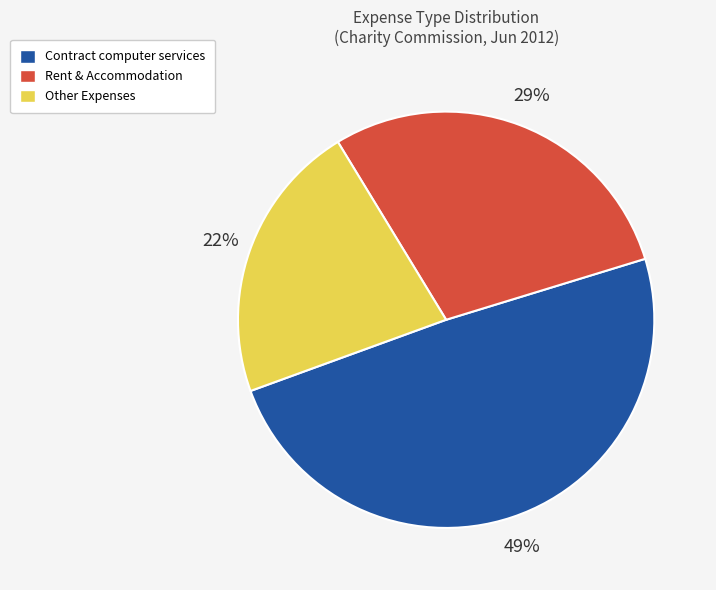

To the nearest percent, what is the difference between the largest and smallest slice percentages?

27%